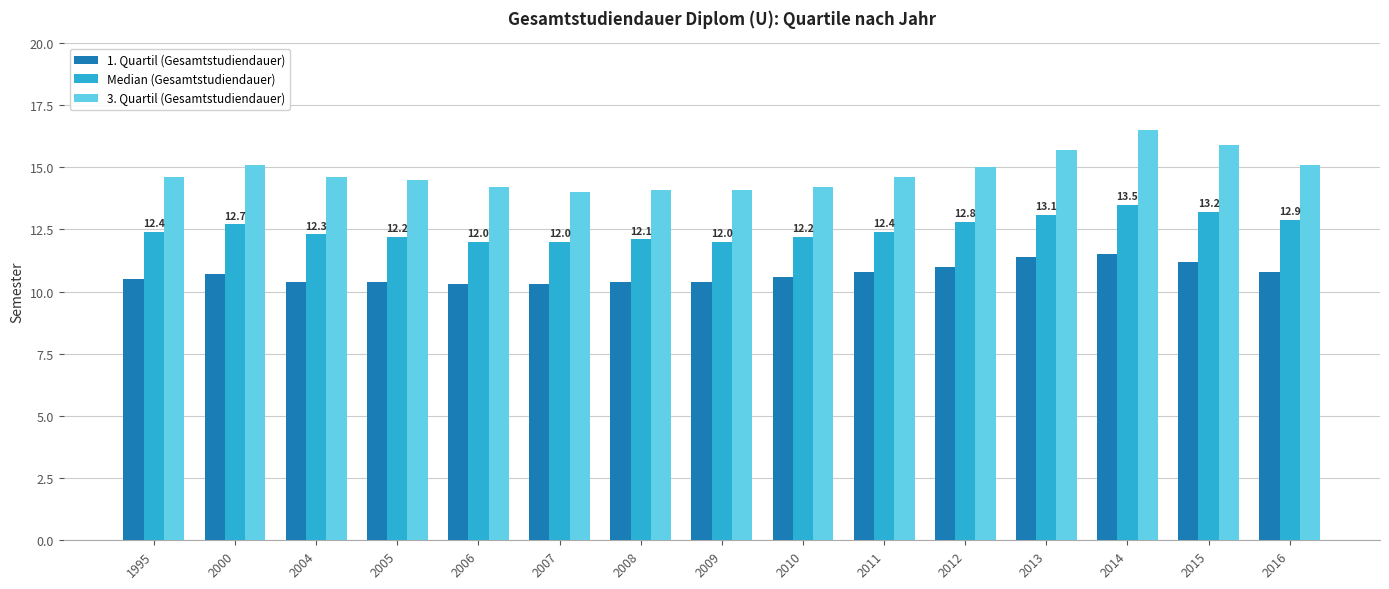

List the series in order of their overall mean, lowest first.

1. Quartil (Gesamtstudiendauer), Median (Gesamtstudiendauer), 3. Quartil (Gesamtstudiendauer)